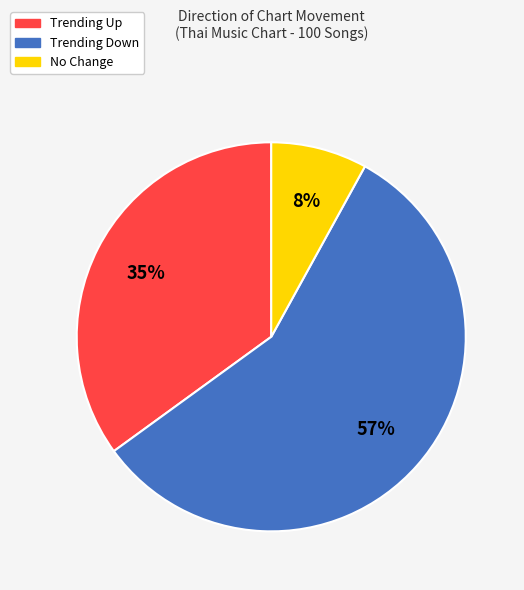

To the nearest percent, what is the difference between the largest and smallest slice percentages?

49%